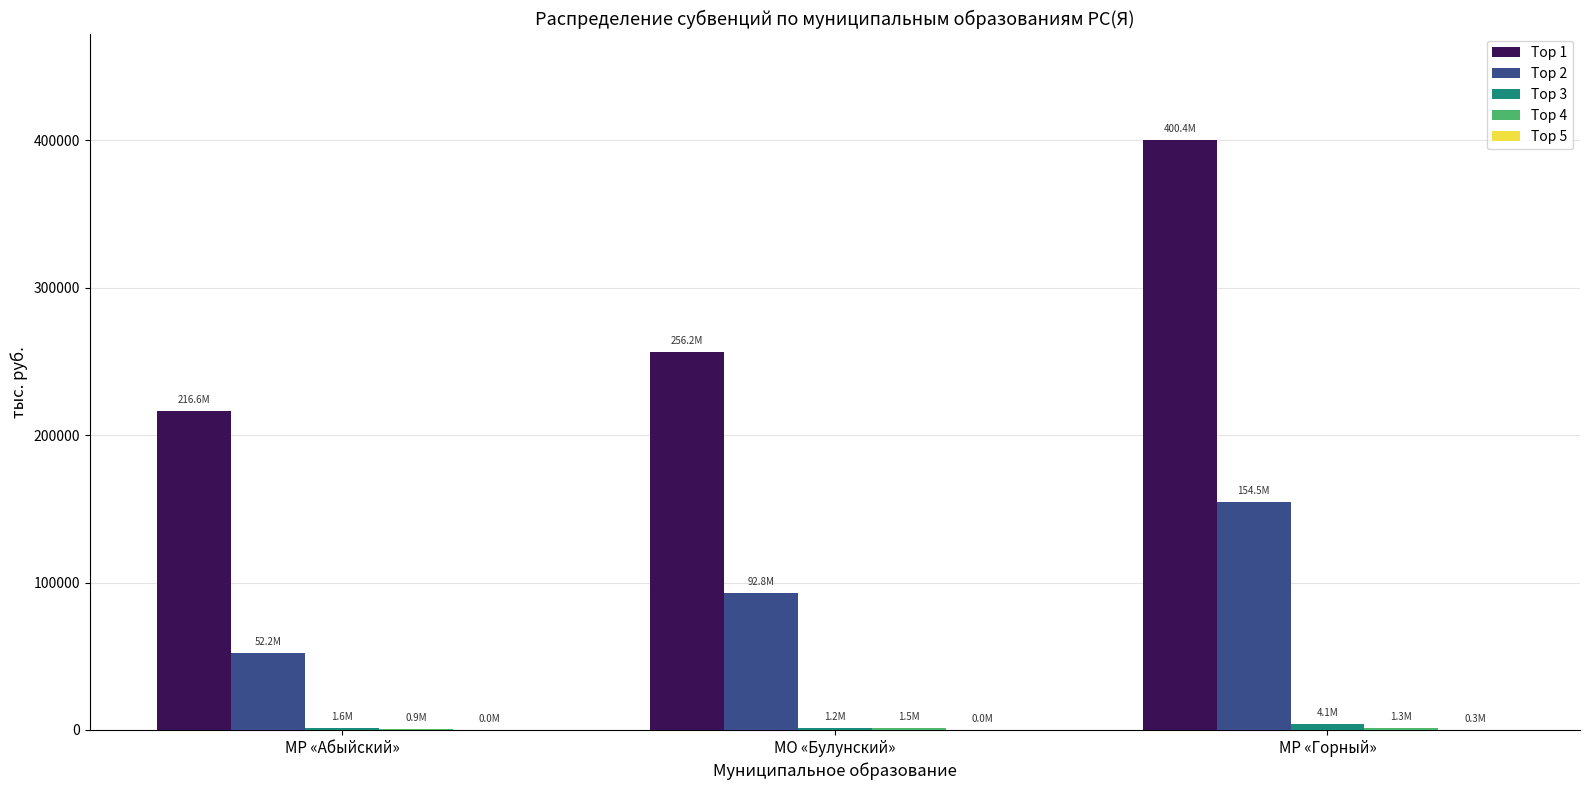

Which series has the largest total across all categories?

Top 1